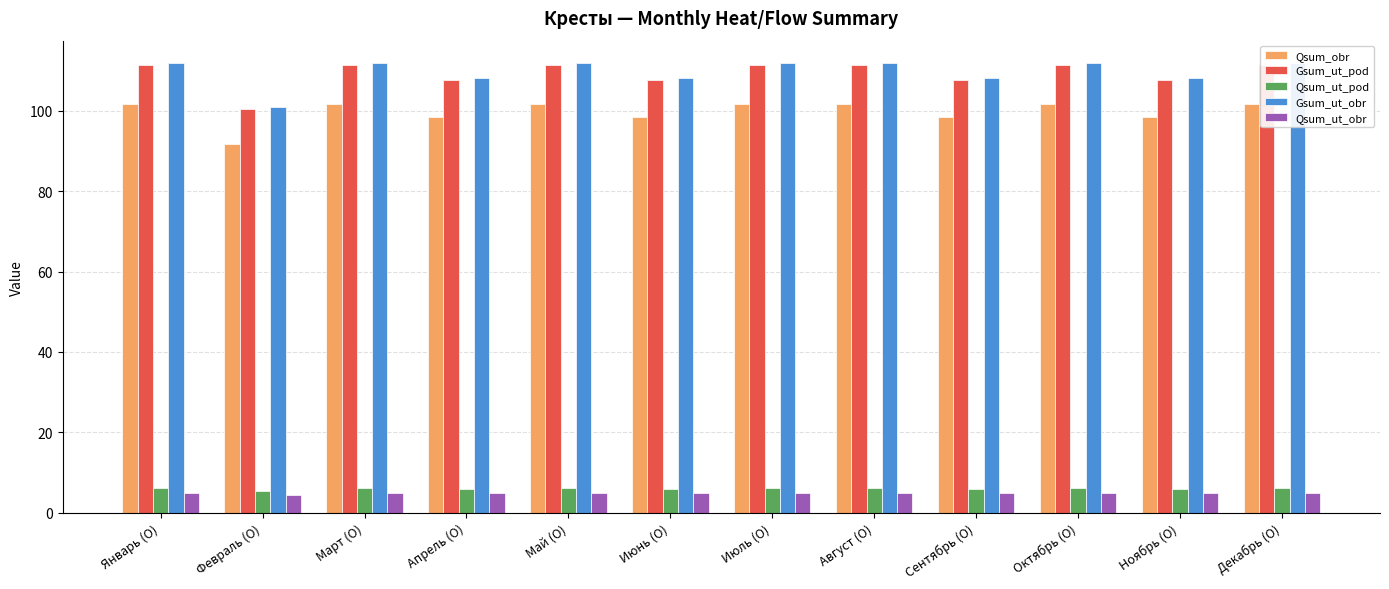

What is the lowest value of the Qsum_ut_pod series?

5.5